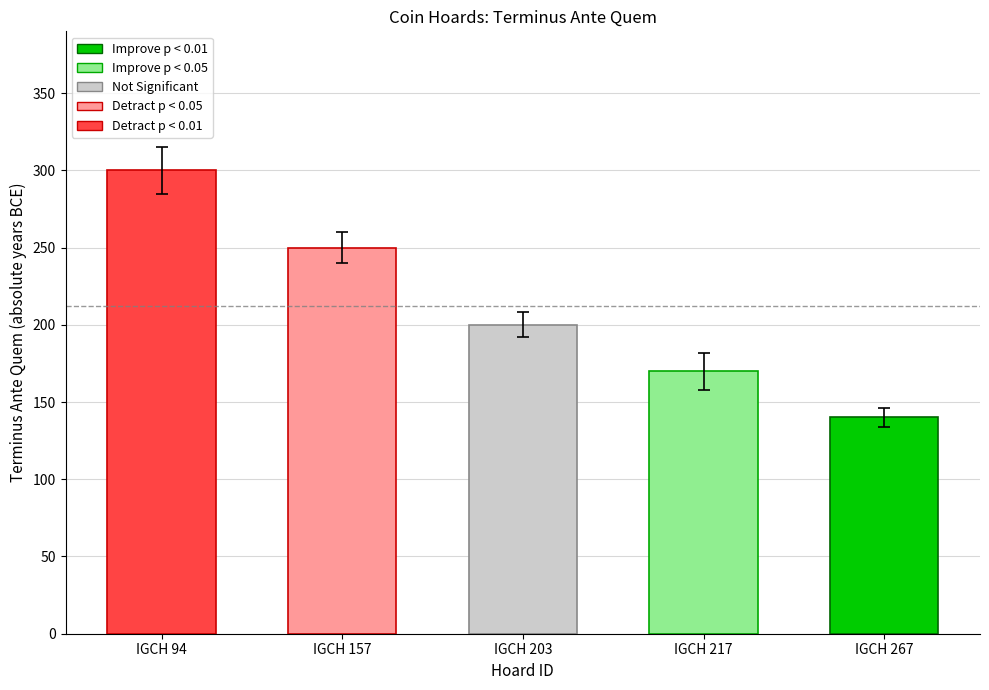

What is the change in value from IGCH 203 to IGCH 267?

-60